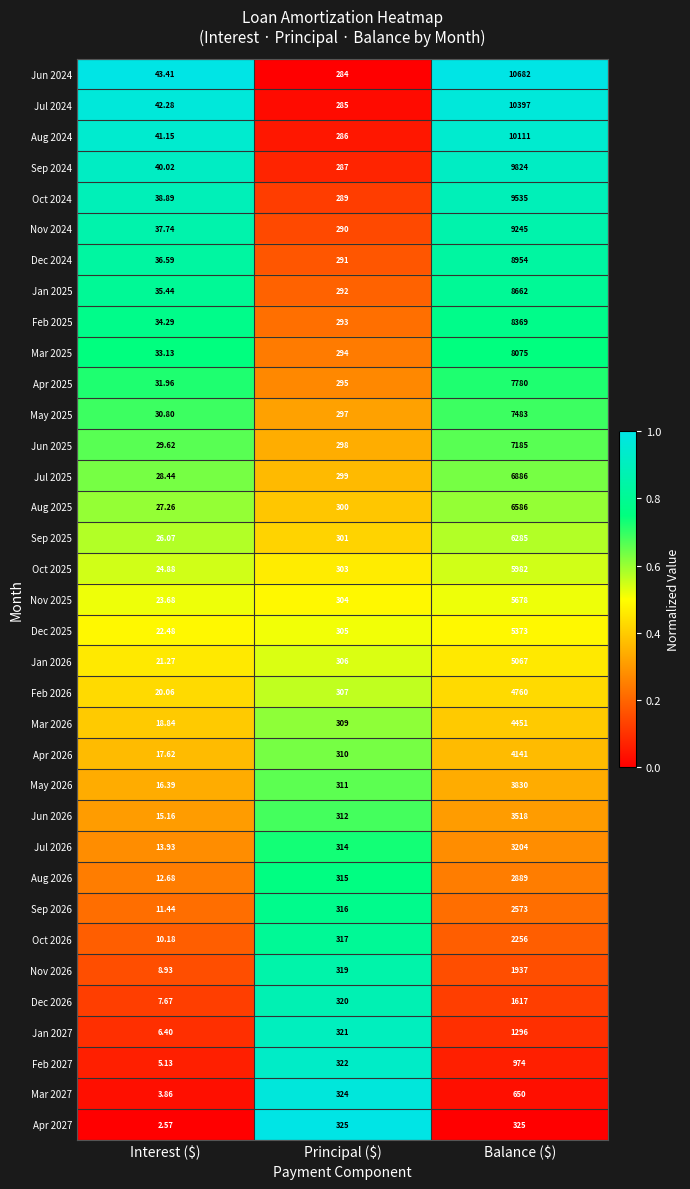

At which category is the sum across all series the highest?

Balance ($)